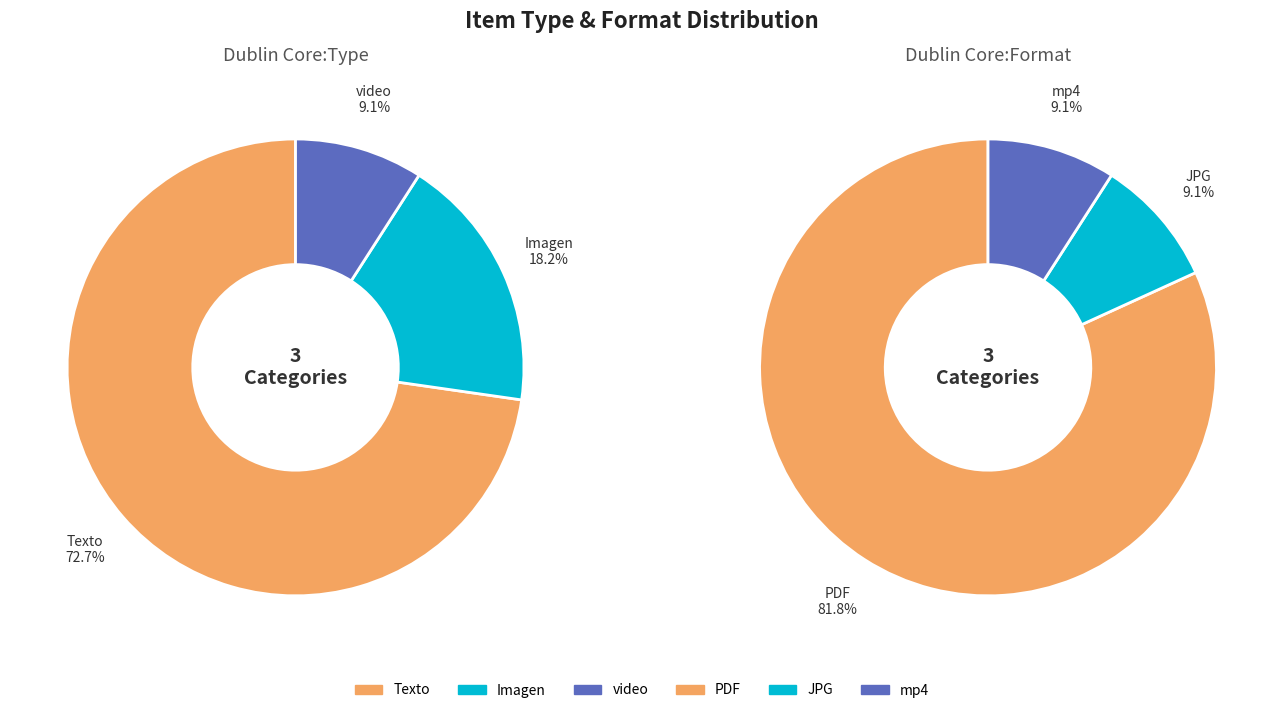

Which category has the smallest portion of the pie?

video